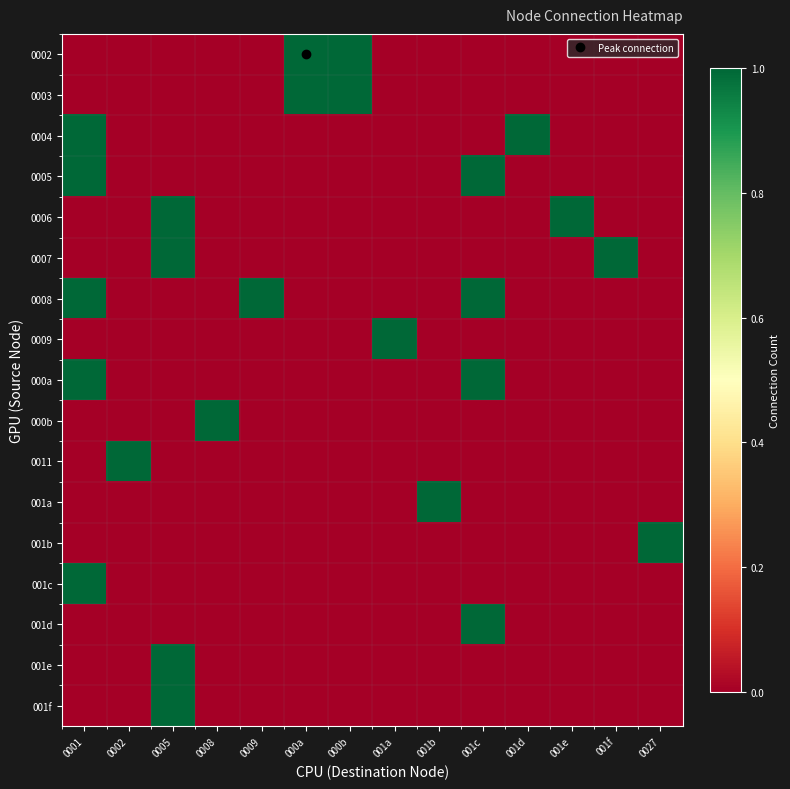

Which has a higher value, 0009 or 001d?

0009